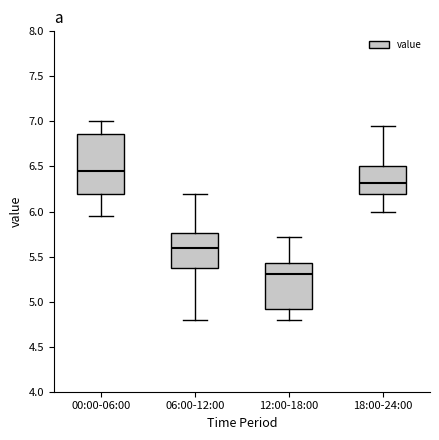

Reading left to right, read every box against the y-axis: the position of its median line, the range the box covers, and the ends of its whiskers. The values are not printed on the chart, so give them approximately, as read against the axis.

00:00-06:00: median 6.45, box 6.20 to 6.85, whiskers 5.95 to 7.00
06:00-12:00: median 5.60, box 5.40 to 5.75, whiskers 4.80 to 6.20
12:00-18:00: median 5.30, box 4.90 to 5.45, whiskers 4.80 to 5.70
18:00-24:00: median 6.30, box 6.20 to 6.50, whiskers 6.00 to 6.95